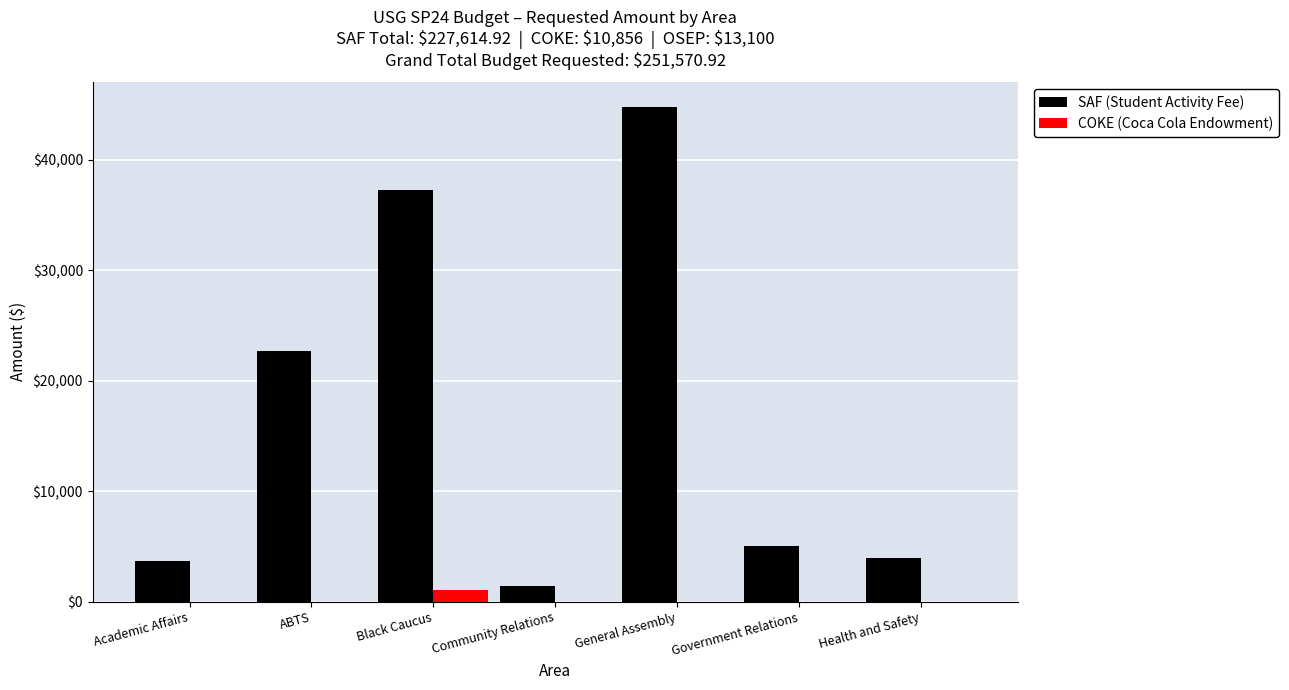

What is the sum of all COKE (Coca Cola Endowment) values?

1000.0